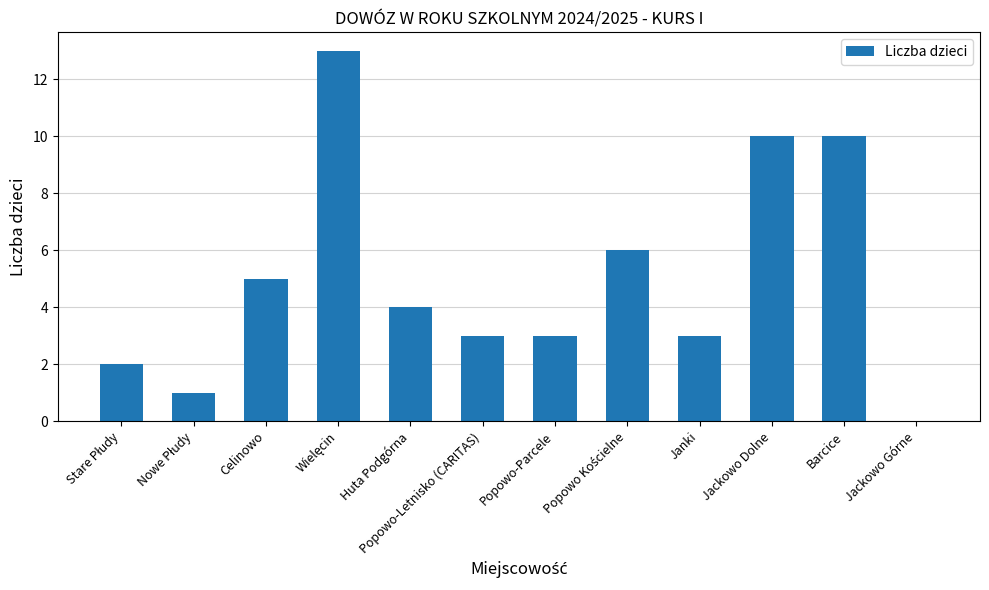

What is the greatest value displayed?

13